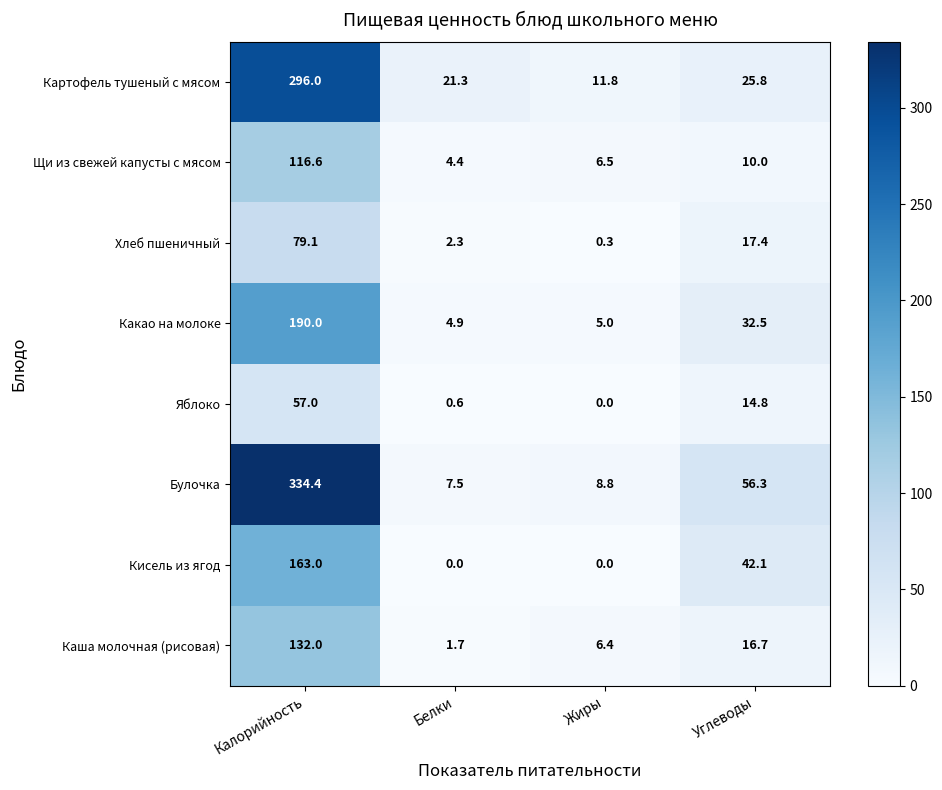

What is the total value across all series at Углеводы?

215.6